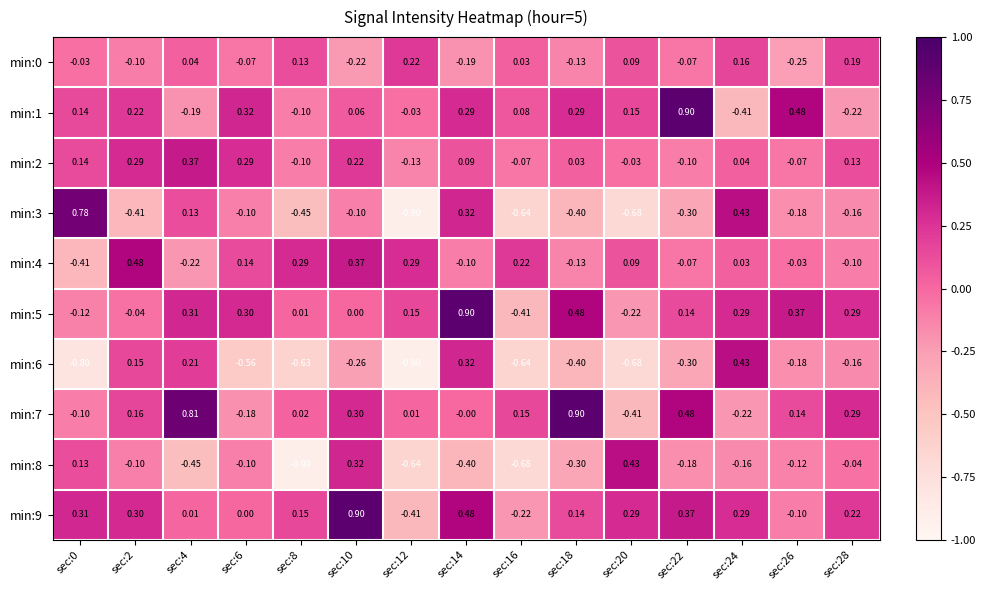

Count the number of data series in this chart.

10